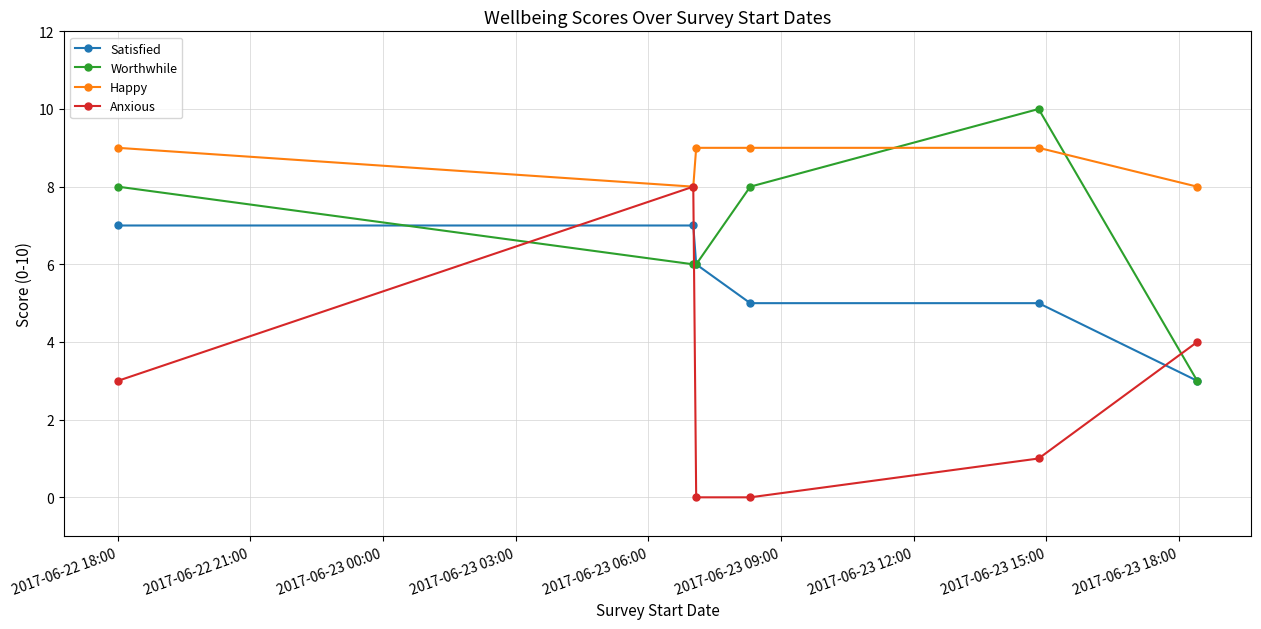

List the series in order of their peak value, highest first.

Worthwhile, Happy, Anxious, Satisfied